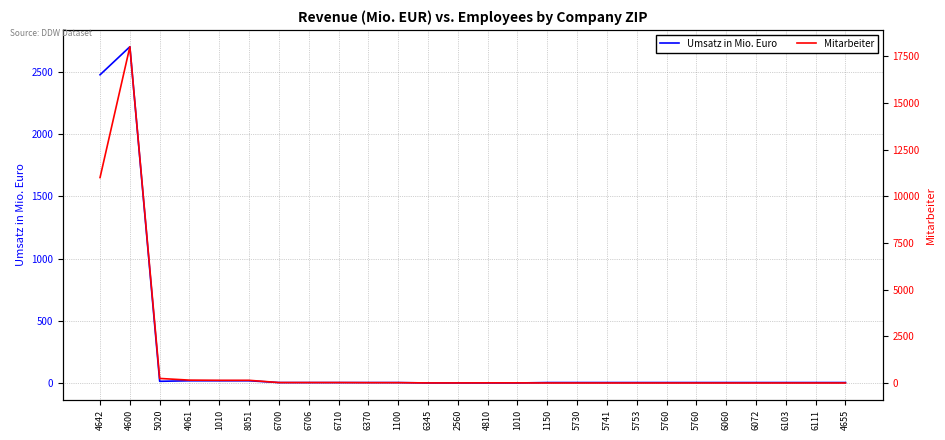

How many distinct data groups are displayed?

2